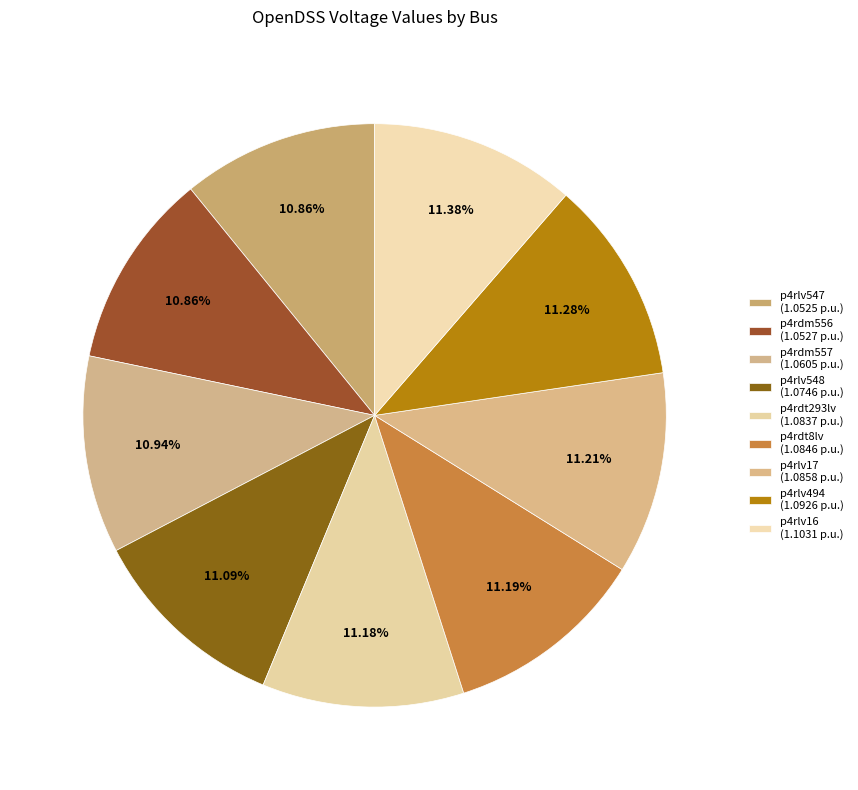

How many segments does this pie chart have?

9